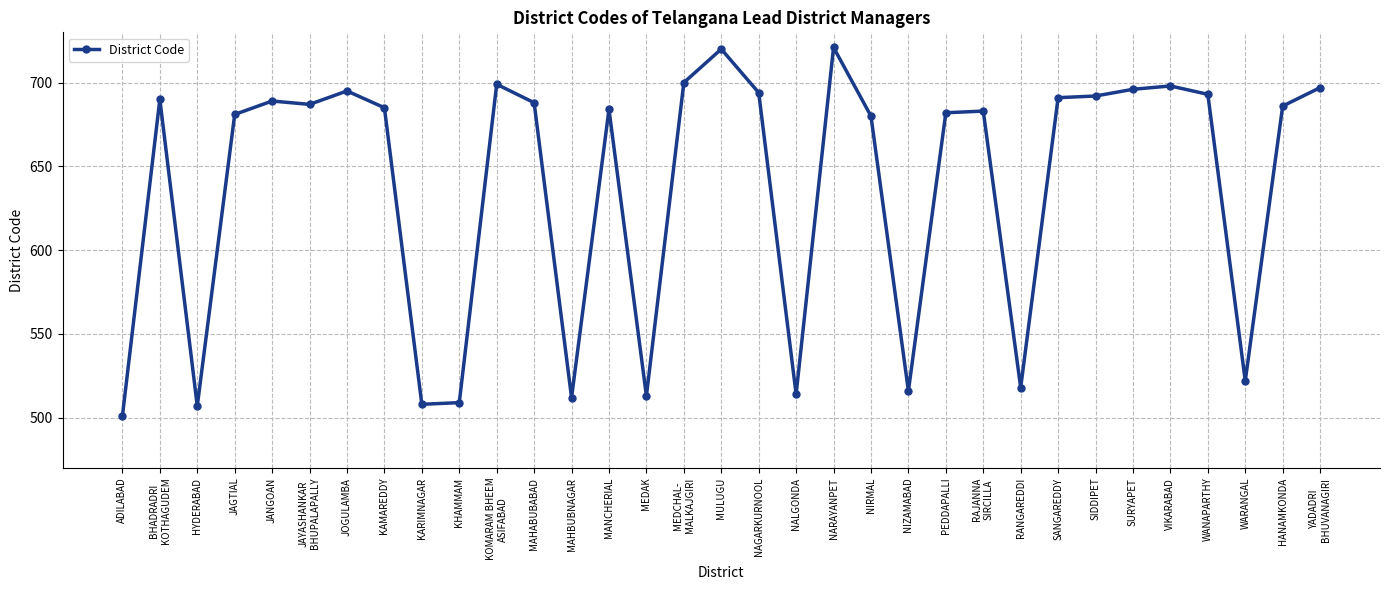

What is the maximum value shown in the chart?

721